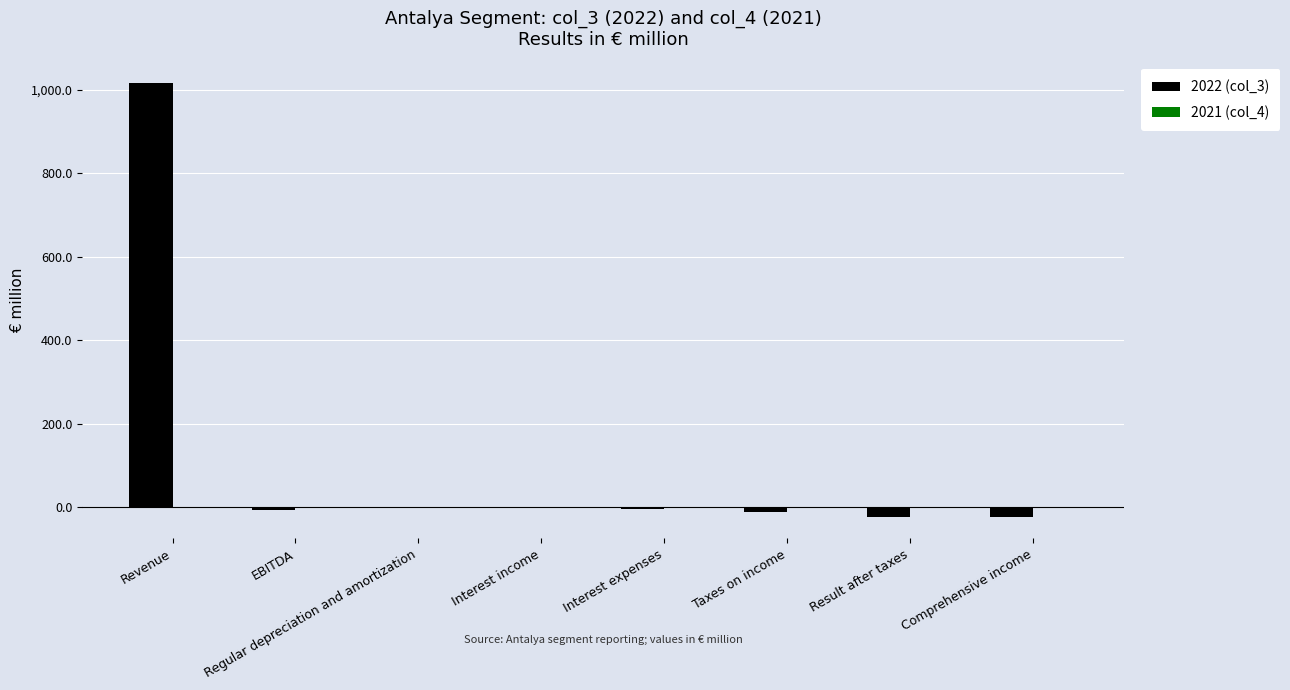

What is the sum of all values?

947.2